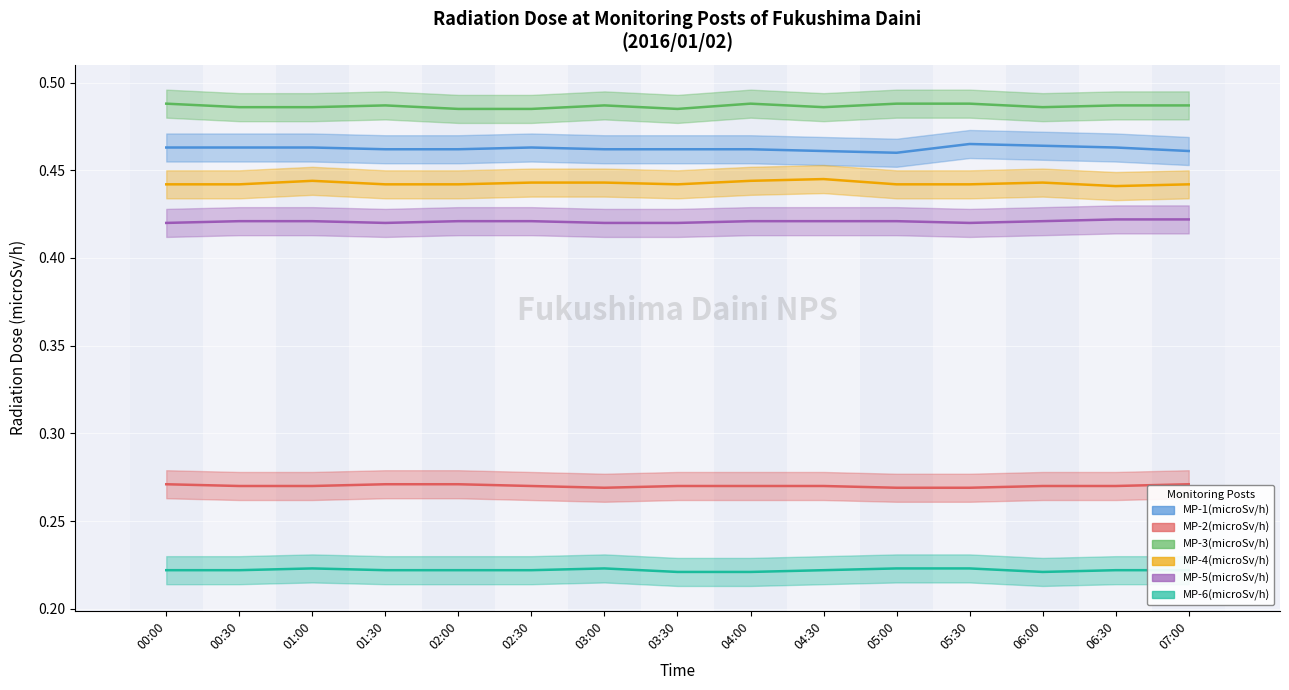

How many interior local valleys does the MP-2(microSv/h) series have?

1